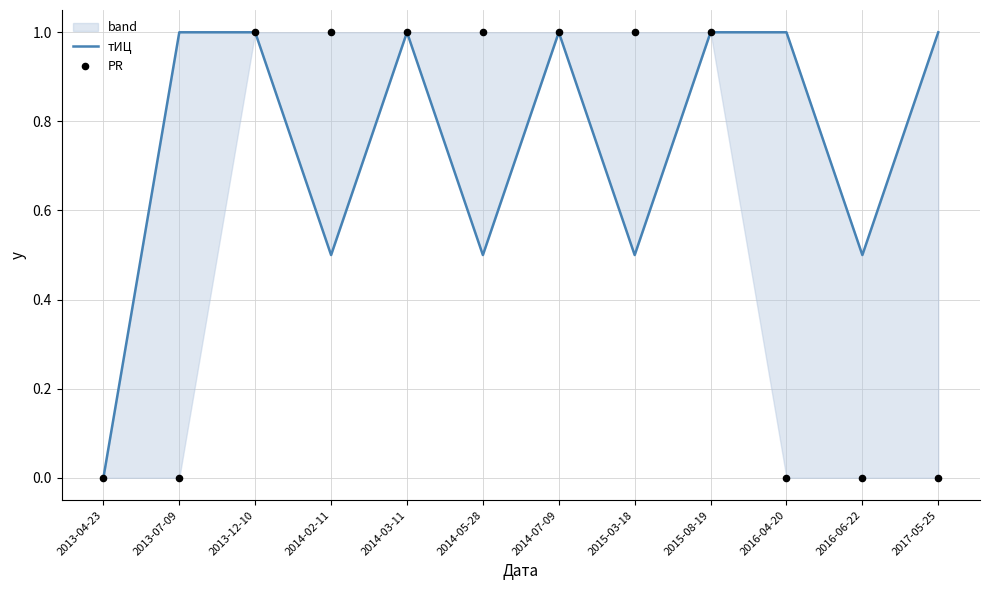

Which series has the largest total across all categories?

тИЦ